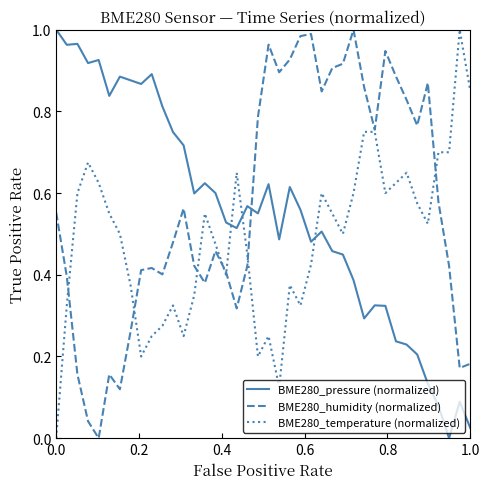

True or false: BME280_temperature (normalized) and BME280_pressure (normalized) intersect in this chart.

True